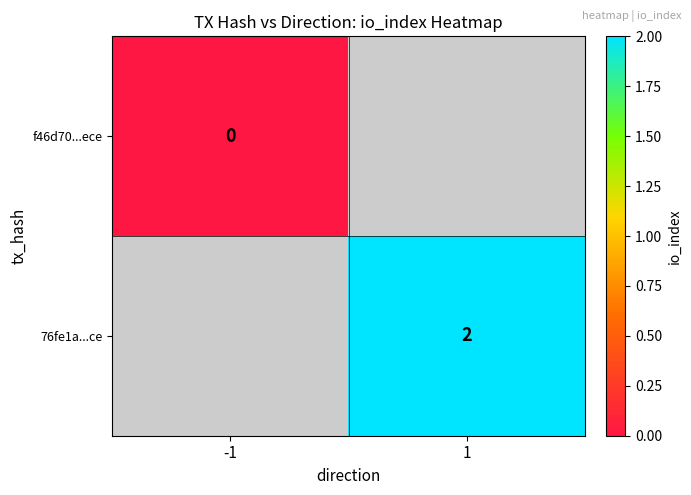

The value of 76fe1a...ce at 1 is 3. True or false?

False